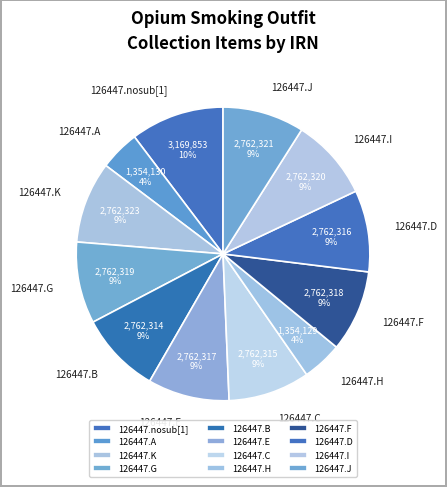

To the nearest percent, what is the difference between the 126447.E and 126447.H slice percentages?

5%